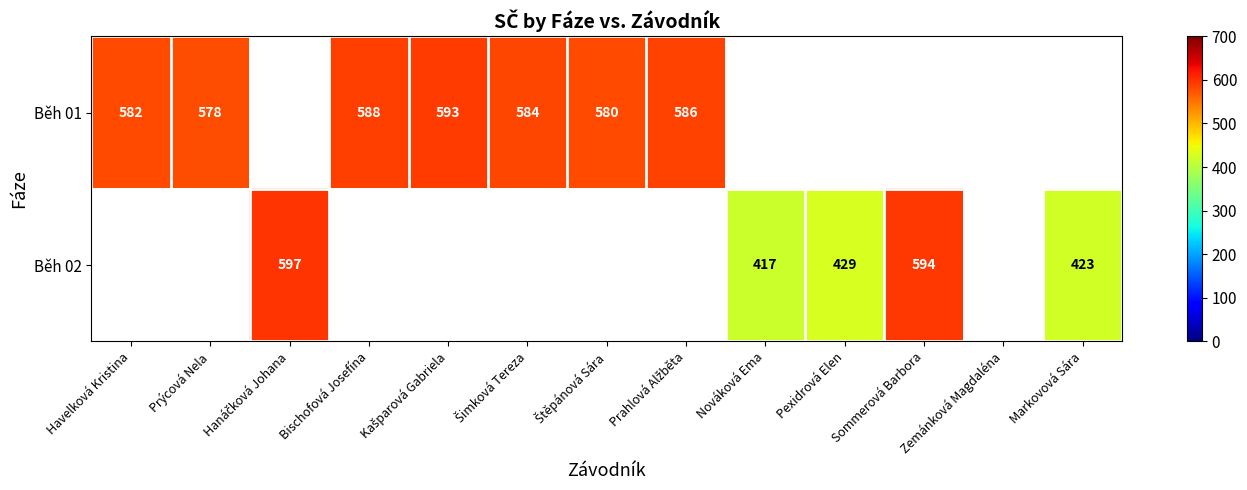

True or false: Běh 02 has a value of 240 at Pexidrová Elen.

False